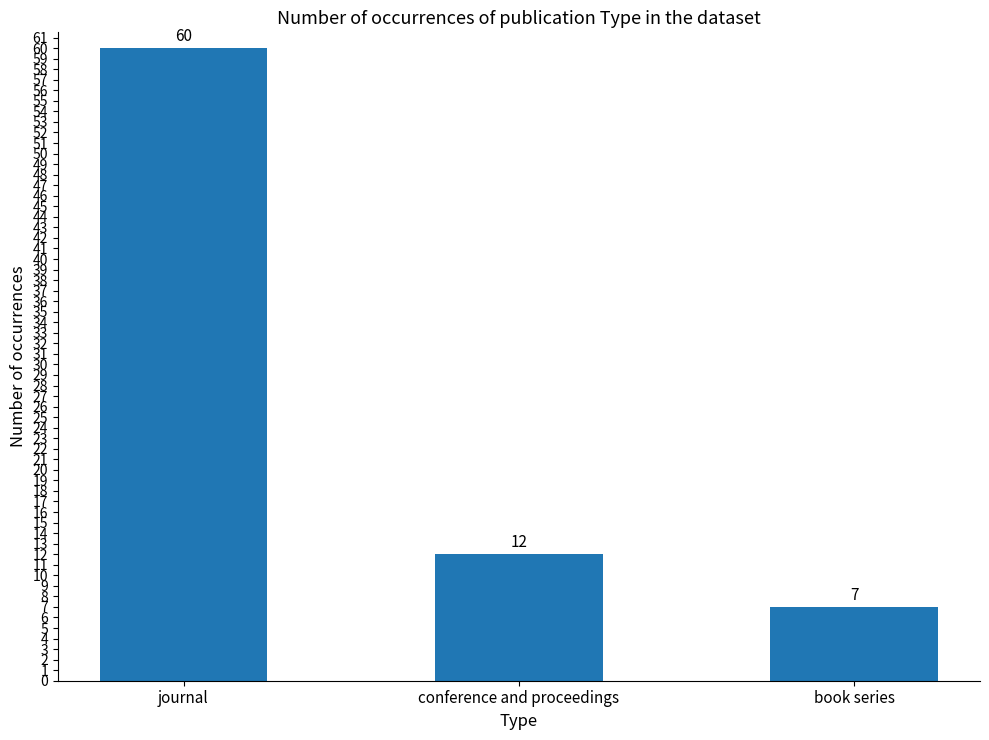

Are the bars grouped side by side (vs. stacked)?

No